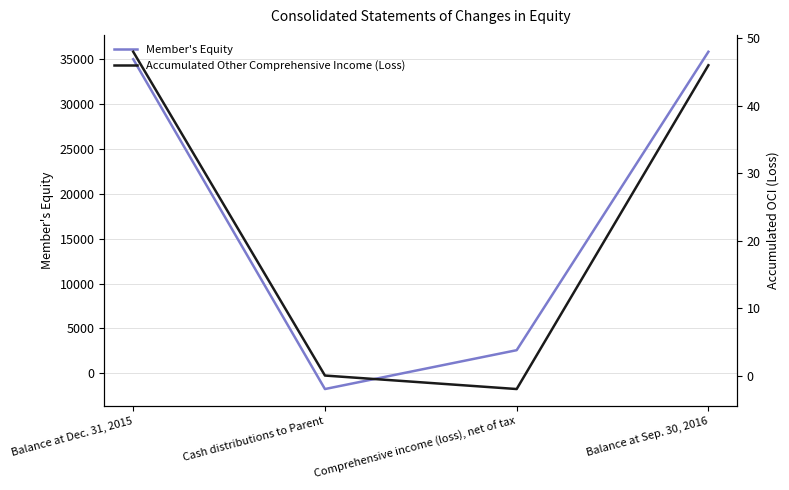

How many negative values does the Member's Equity series have?

1